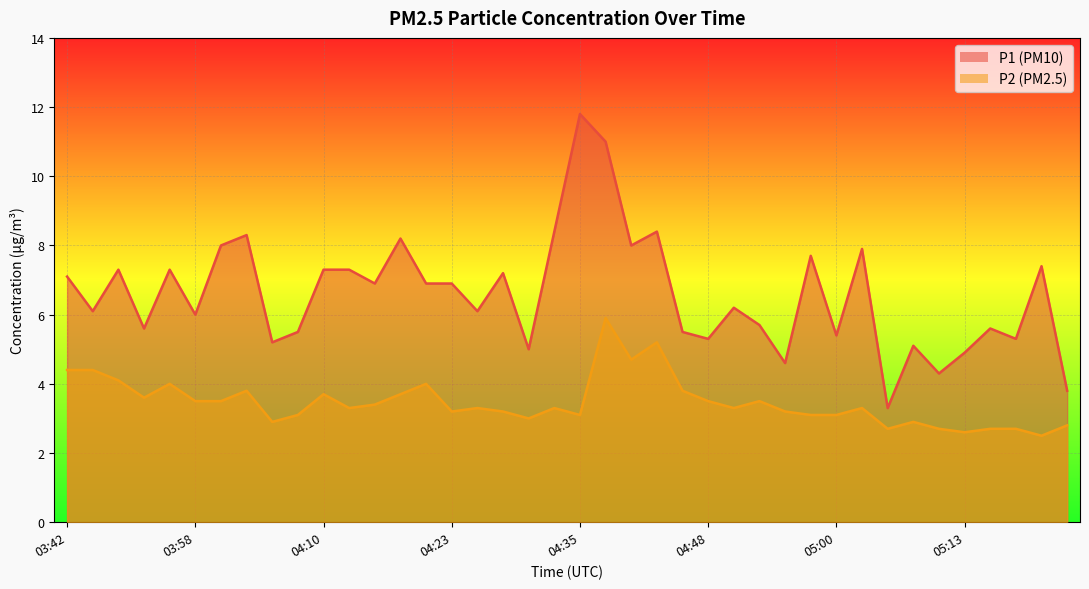

What are all the series names shown in the legend?

P1, P2